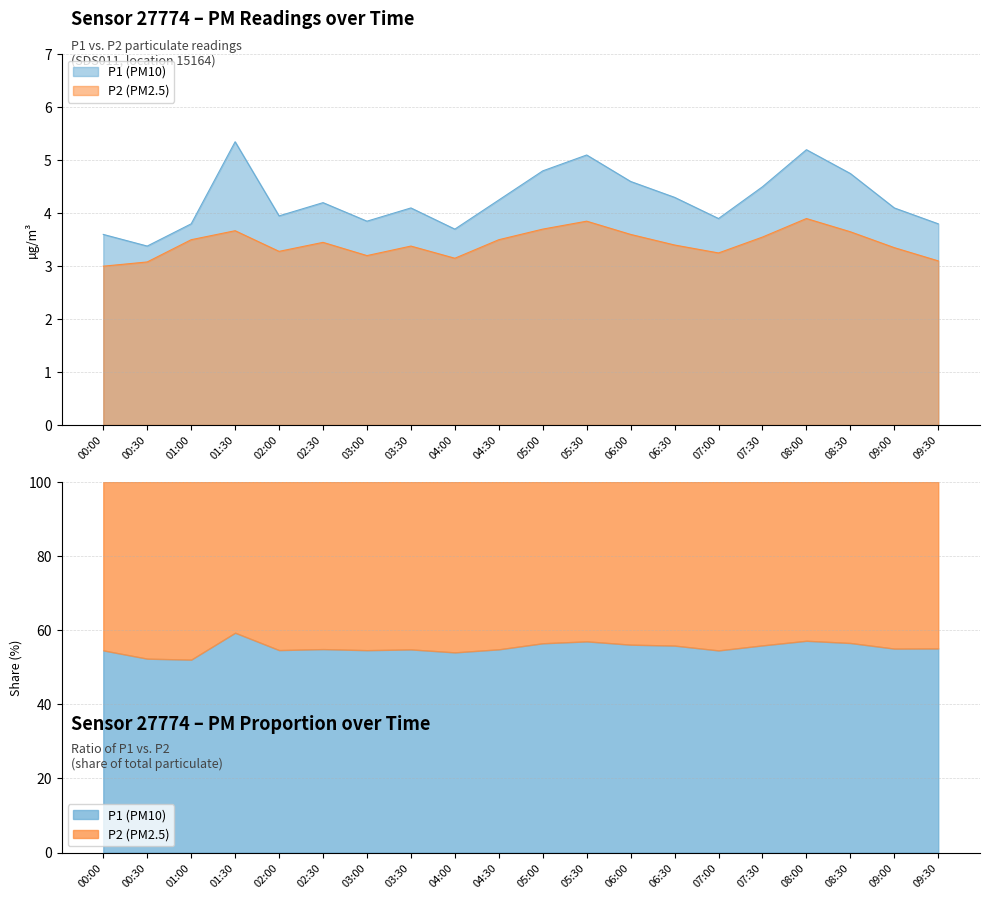

Is it true that P2 equals 5.7 at 05:30?

False